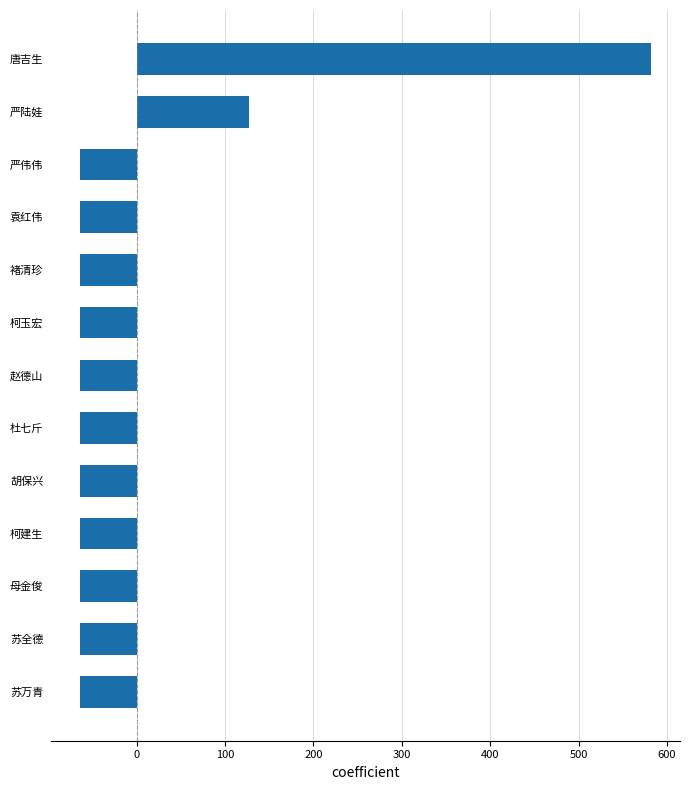

What is the minimum value shown in the chart?

-64.5